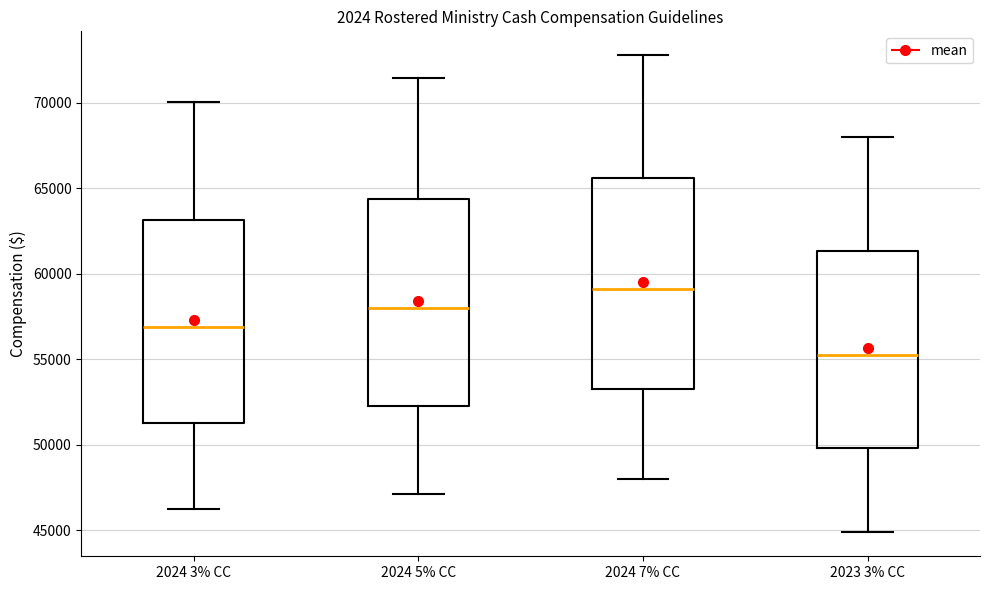

Reading left to right, transcribe this box plot: for each box, give where its median line is, the range the box spans, and where its two whiskers end, as read against the y-axis. The values are not printed on the chart, so give them approximately, as read against the axis.

2024 3% CC: median 57000, box 51500 to 63000, whiskers 46000 to 70000
2024 5% CC: median 58000, box 52500 to 64500, whiskers 47000 to 71500
2024 7% CC: median 59000, box 53500 to 65500, whiskers 48000 to 73000
2023 3% CC: median 55000, box 50000 to 61500, whiskers 45000 to 68000